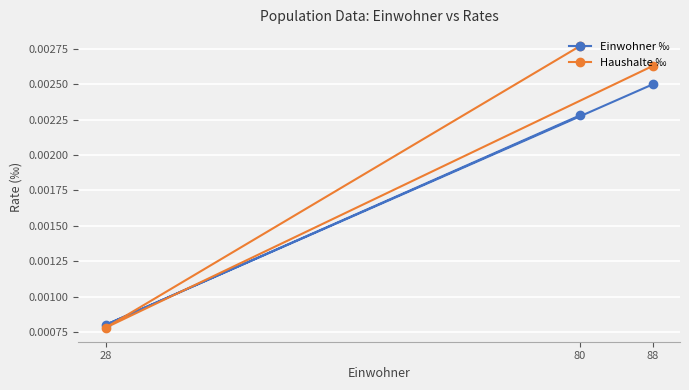

Between 80 and 28, which is larger?

80